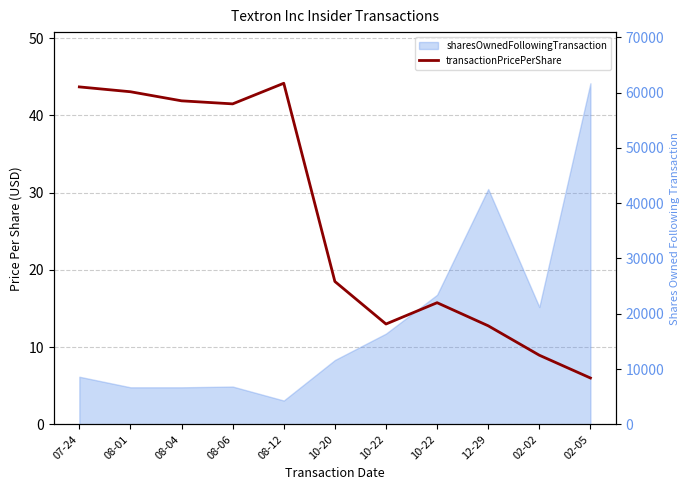

Which has a higher value, 10-22 or 08-01?

08-01